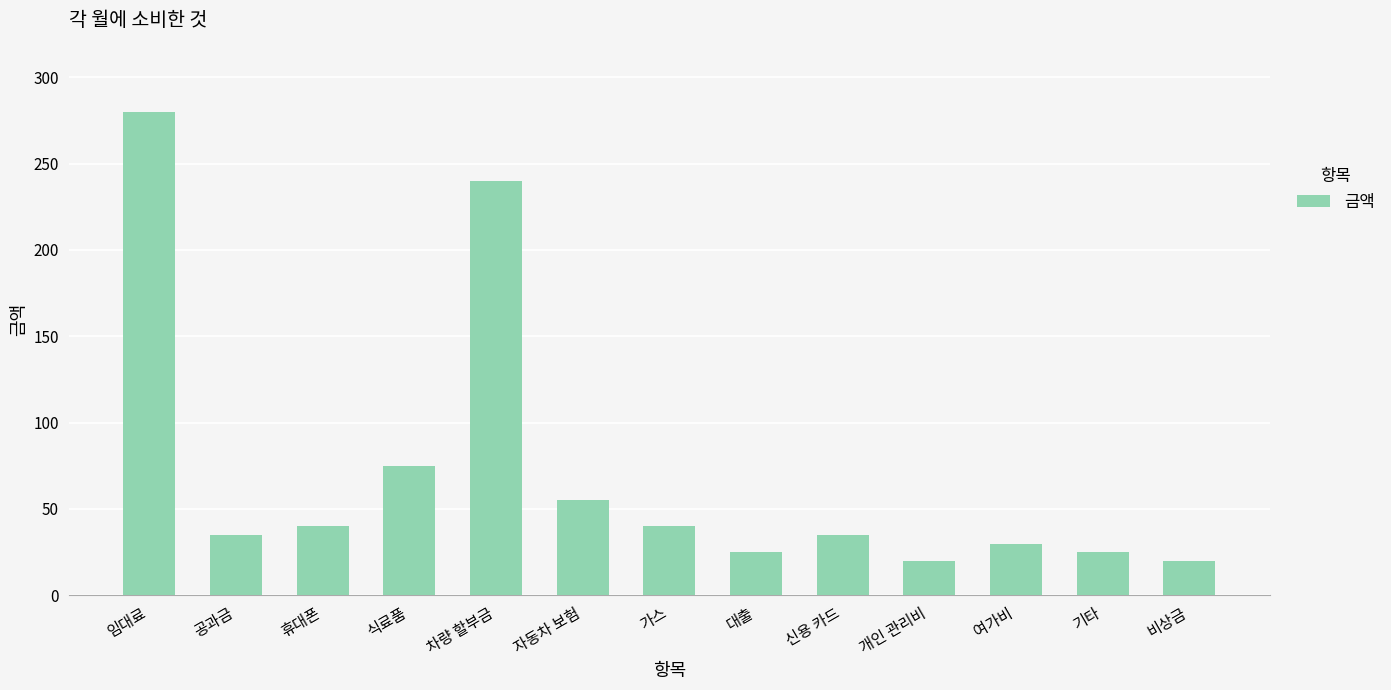

How many categories are shown in the chart?

13